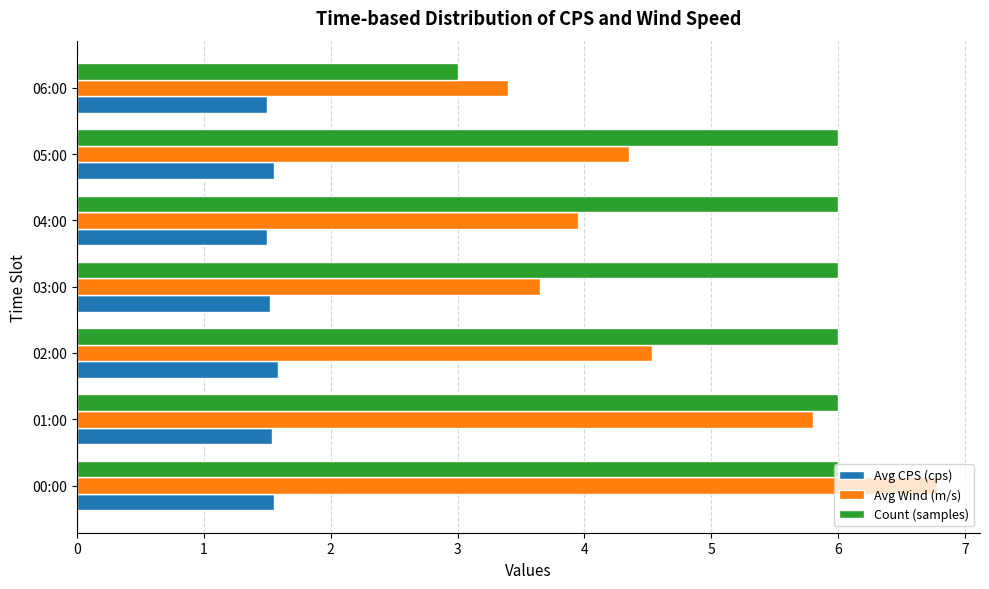

What are all the series names shown in the legend?

Avg CPS (cps), Avg Wind (m/s), Count (samples)